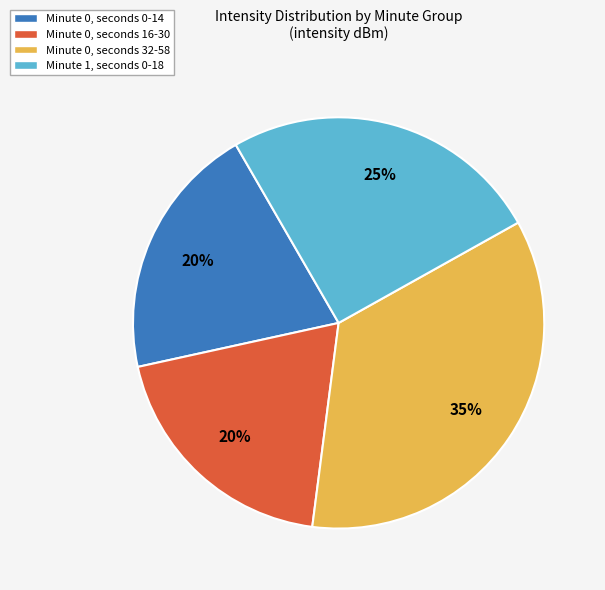

Is there any slice that represents more than half of the pie?

No